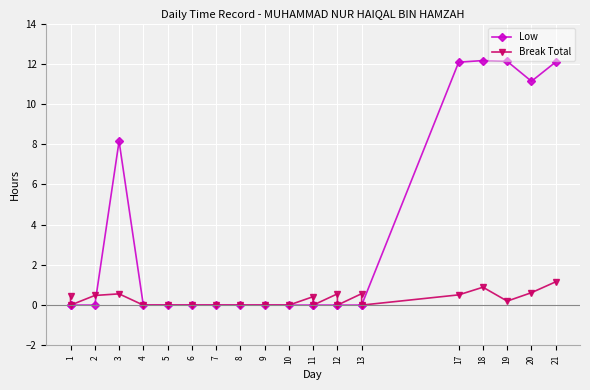

What is the difference between the maximum and minimum values in the Low series?

12.2